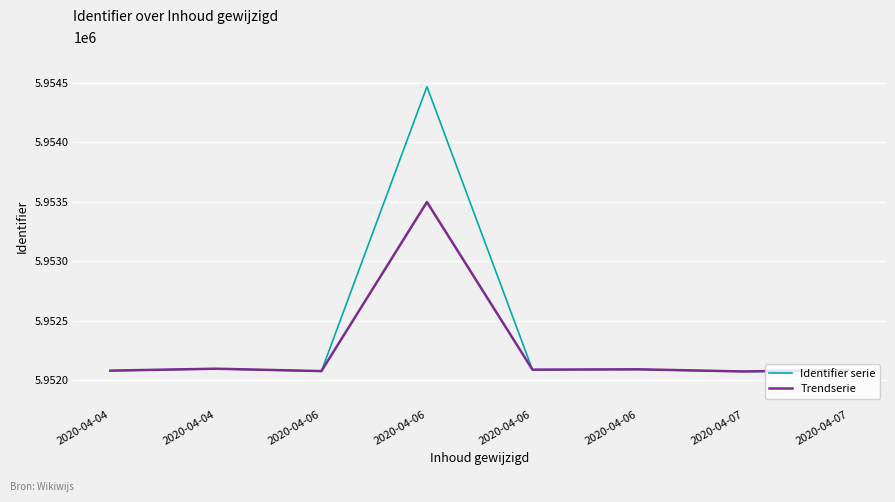

Count the number of data series in this chart.

2